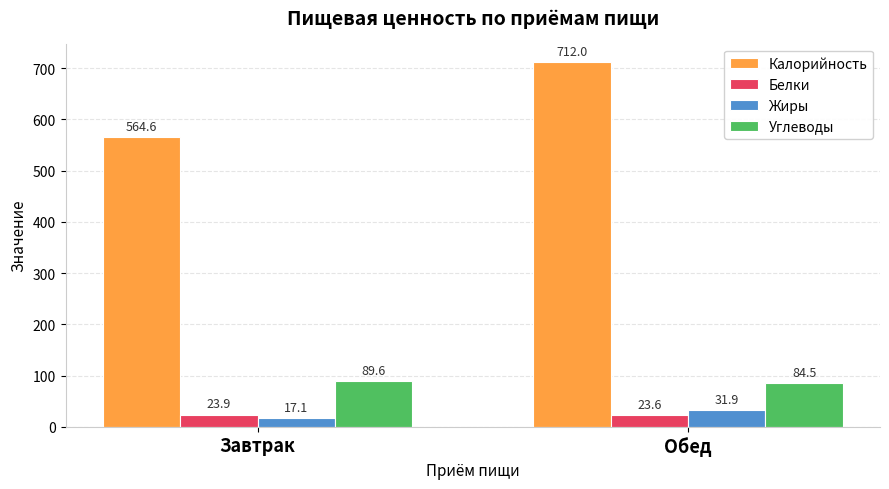

Are the bars grouped side by side (vs. stacked)?

Yes